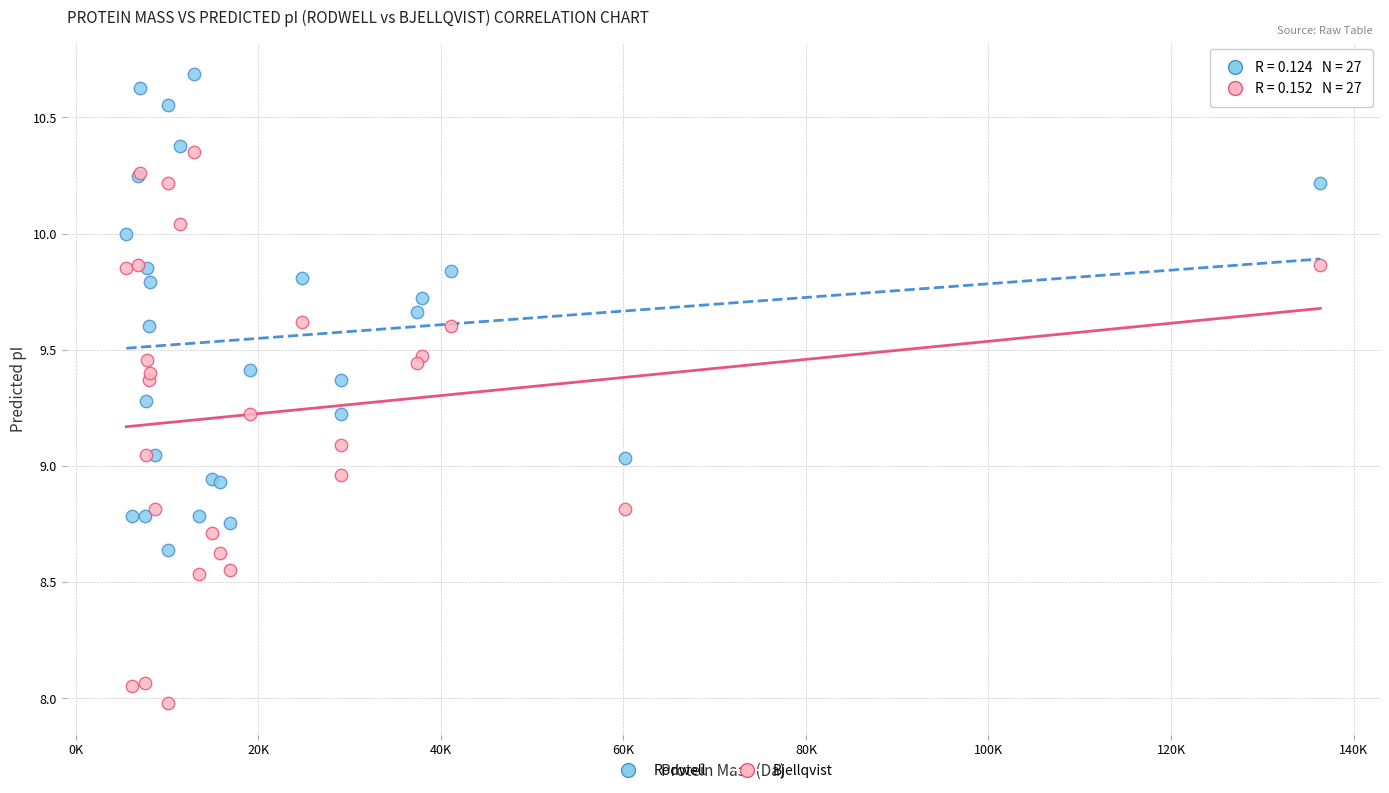

Which series reaches the maximum Y coordinate?

Rodwell